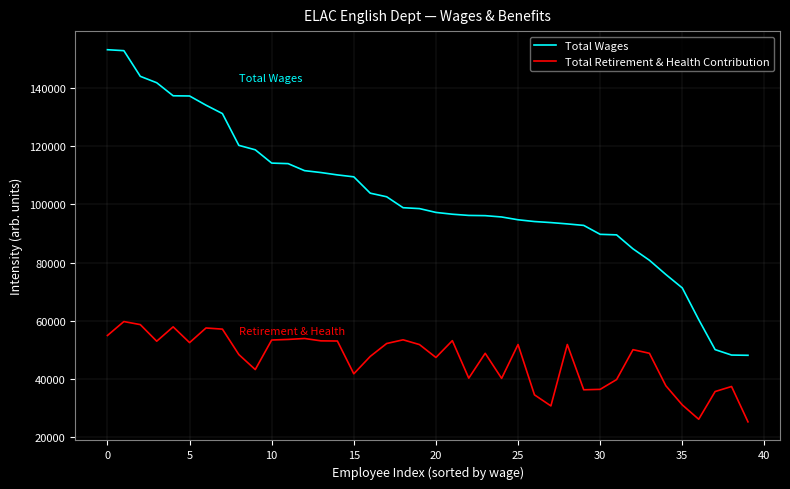

What is the average value of the Total Wages series?

102390